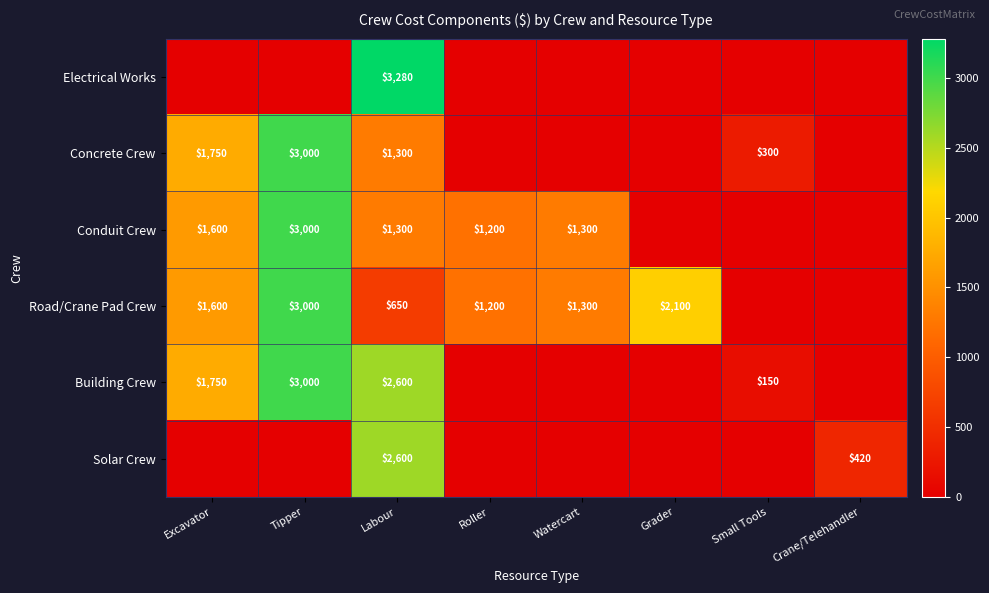

The value of Road/Crane Pad Crew at Excavator is 2628. True or false?

False